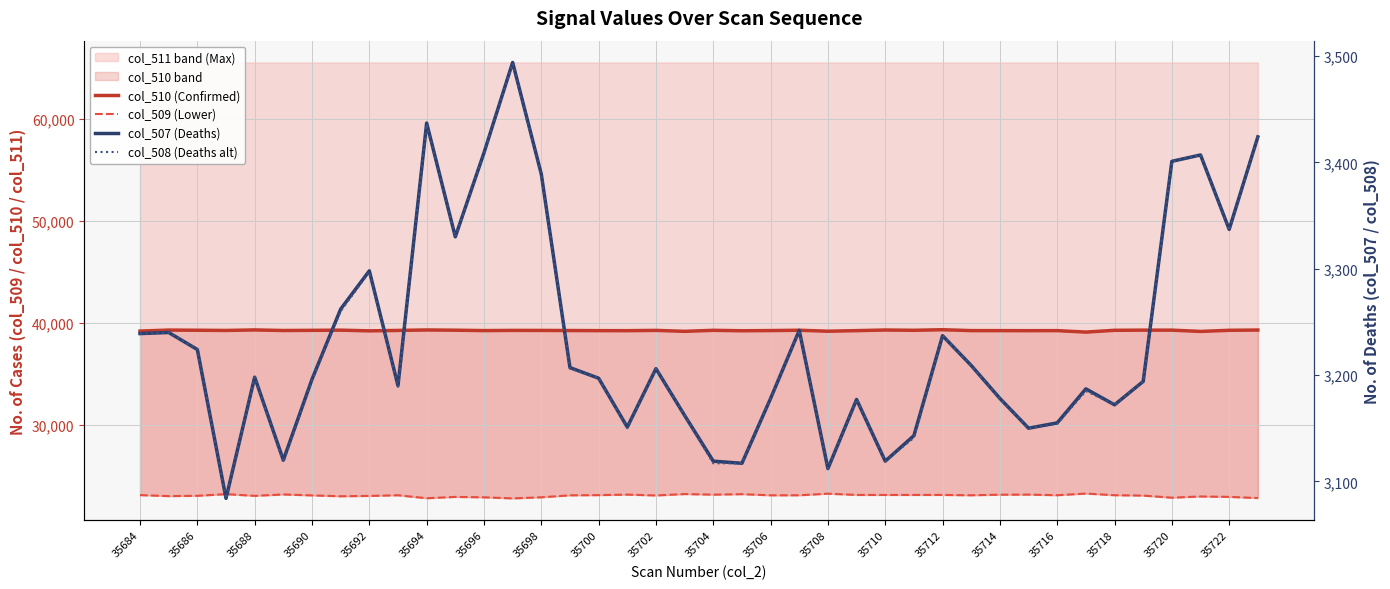

The value of col_509 (Lower) at 39 is 22818. True or false?

True